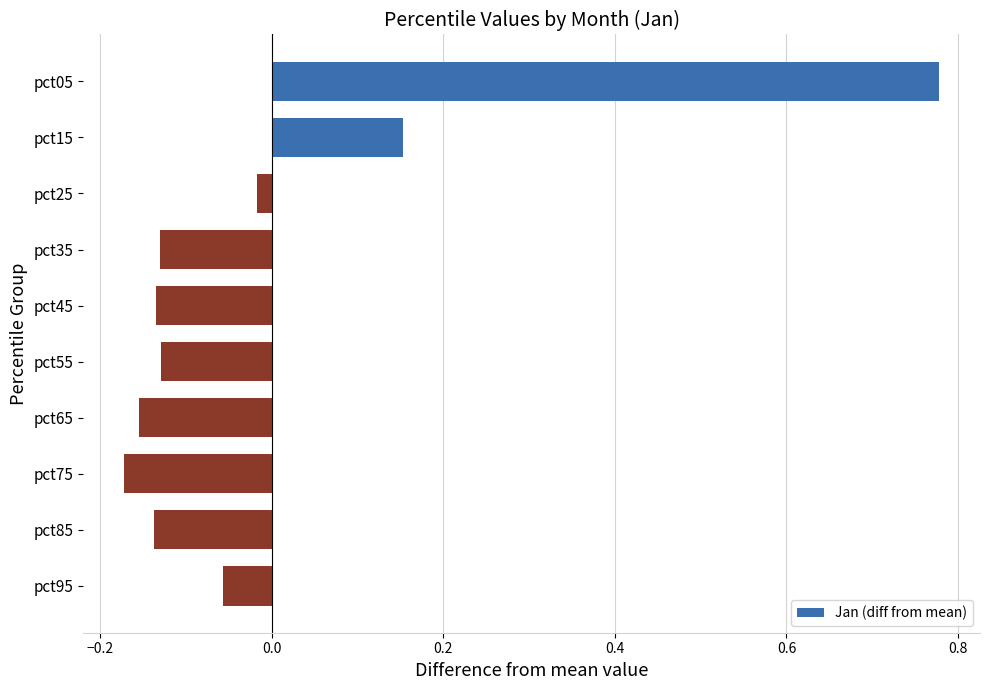

True or false: the data shows -0.3 at pct65.

False